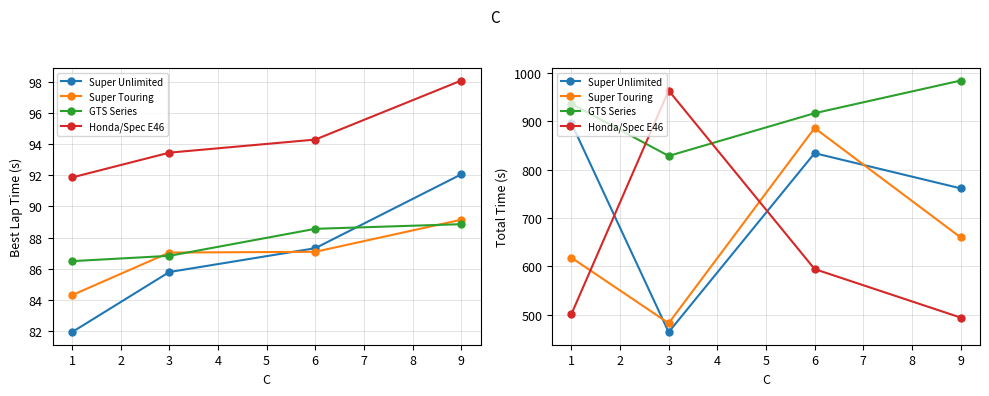

Which series has the largest range (max minus min)?

Honda/Spec E46